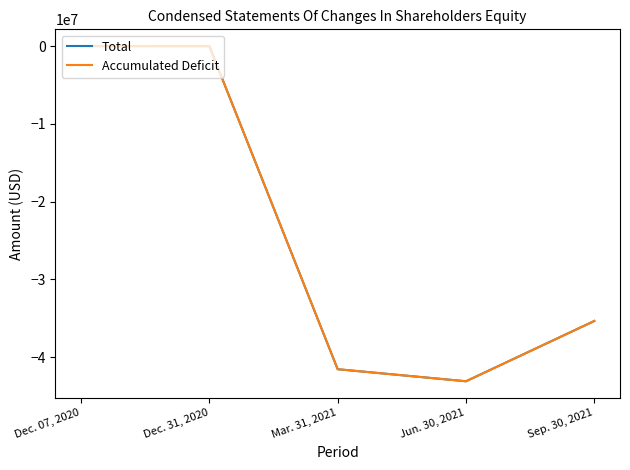

Is the value of Total at Dec. 07, 2020 greater than the value of Accumulated Deficit at Sep. 30, 2021?

Yes